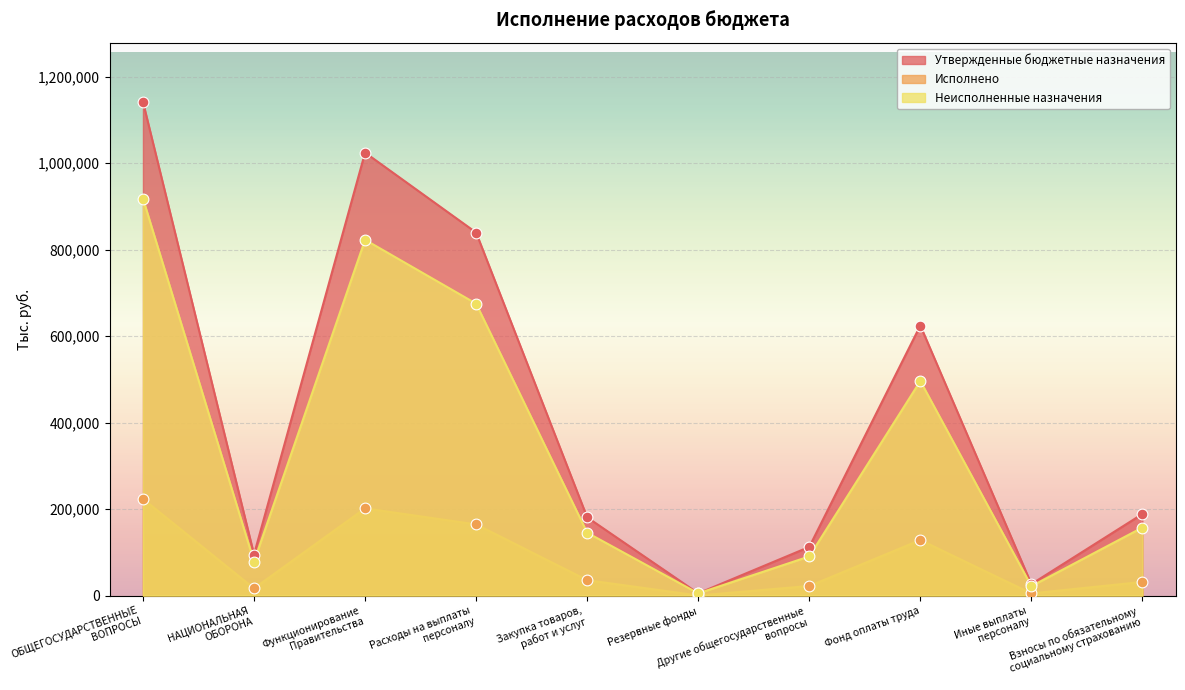

Which series has the largest Y range (max minus min)?

Утвержденные бюджетные назначения